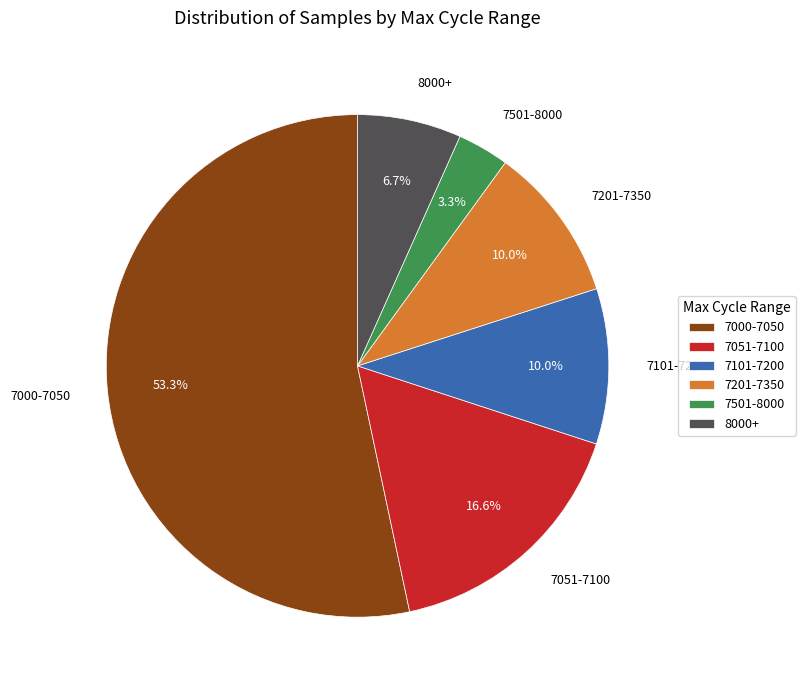

How many slices are in this pie chart?

6